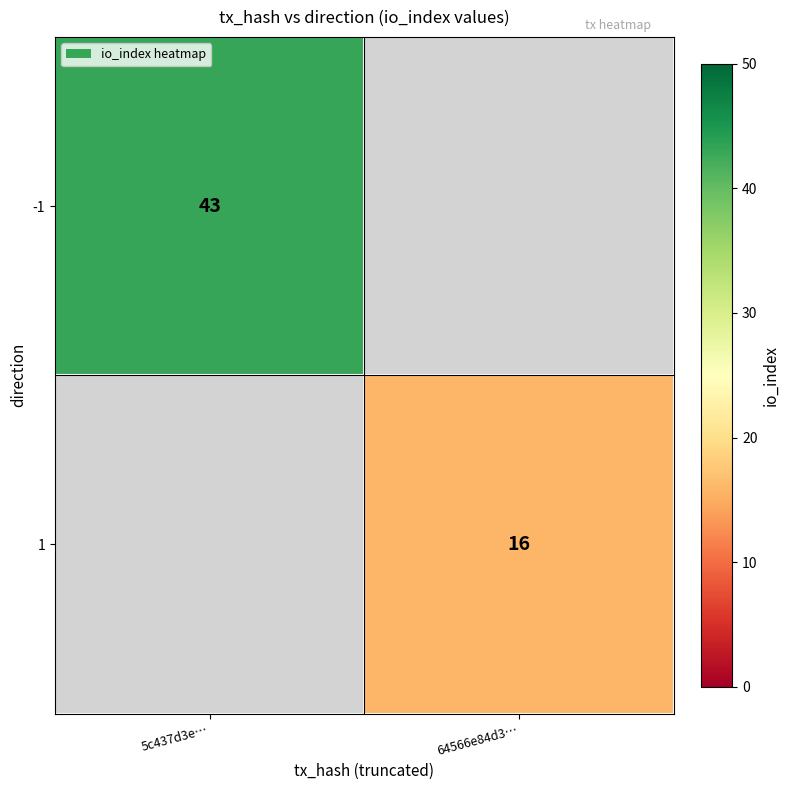

True or false: -1 has a value of 25 at 5c437d3e….

False